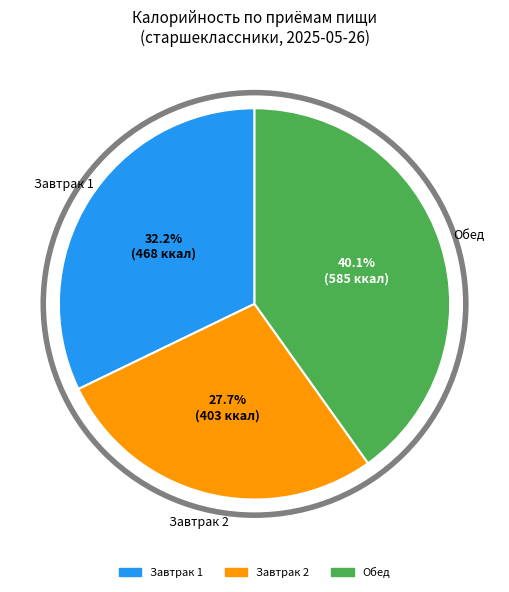

Is there a majority slice in this chart?

No